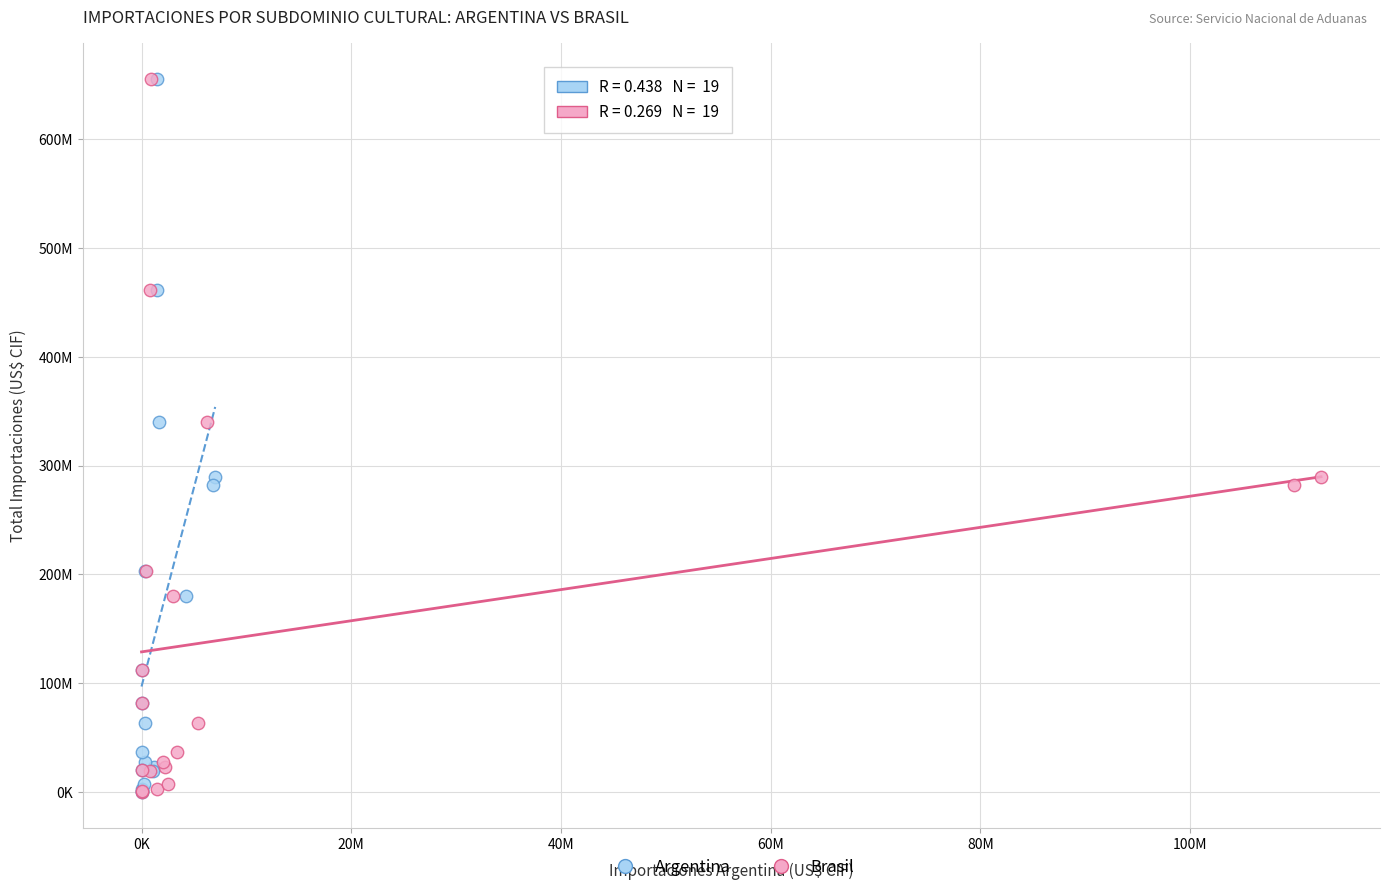

What are all the series names shown in the legend?

Argentina, Brasil